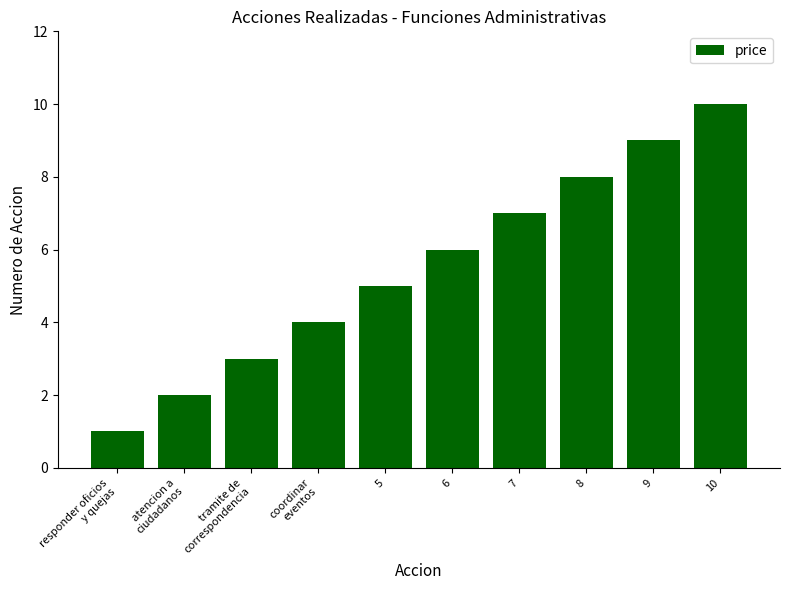

Count the number of categories in the chart.

10